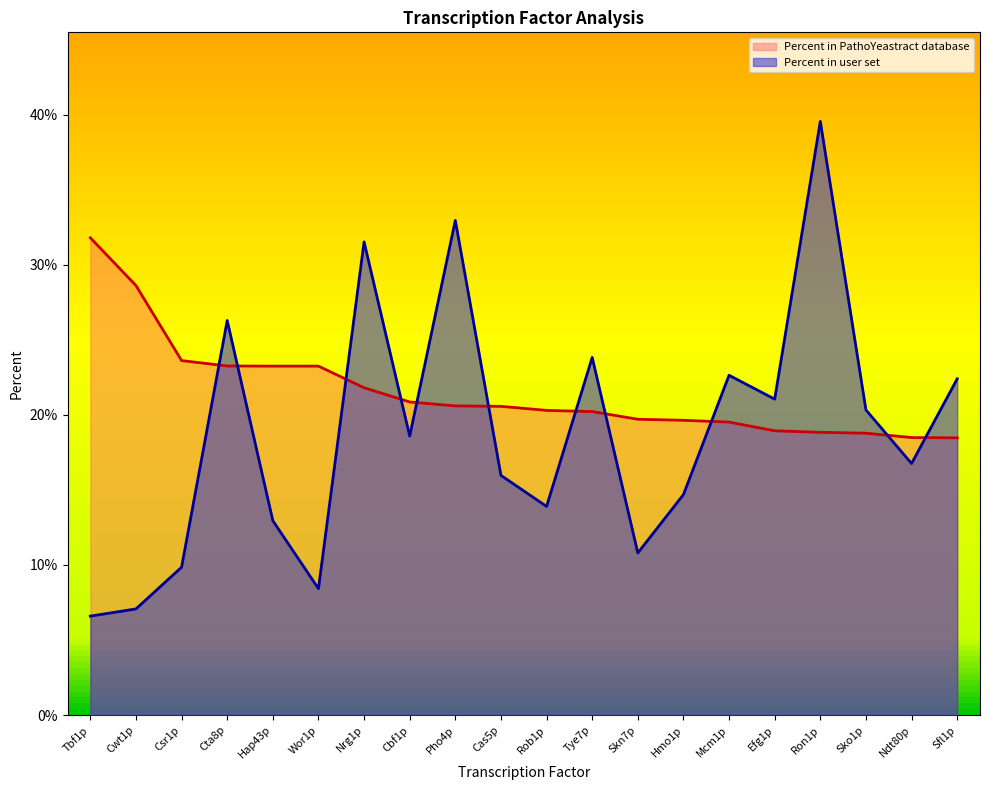

How many intersections are there between Percent in user set and Percent in PathoYeastract database?

11